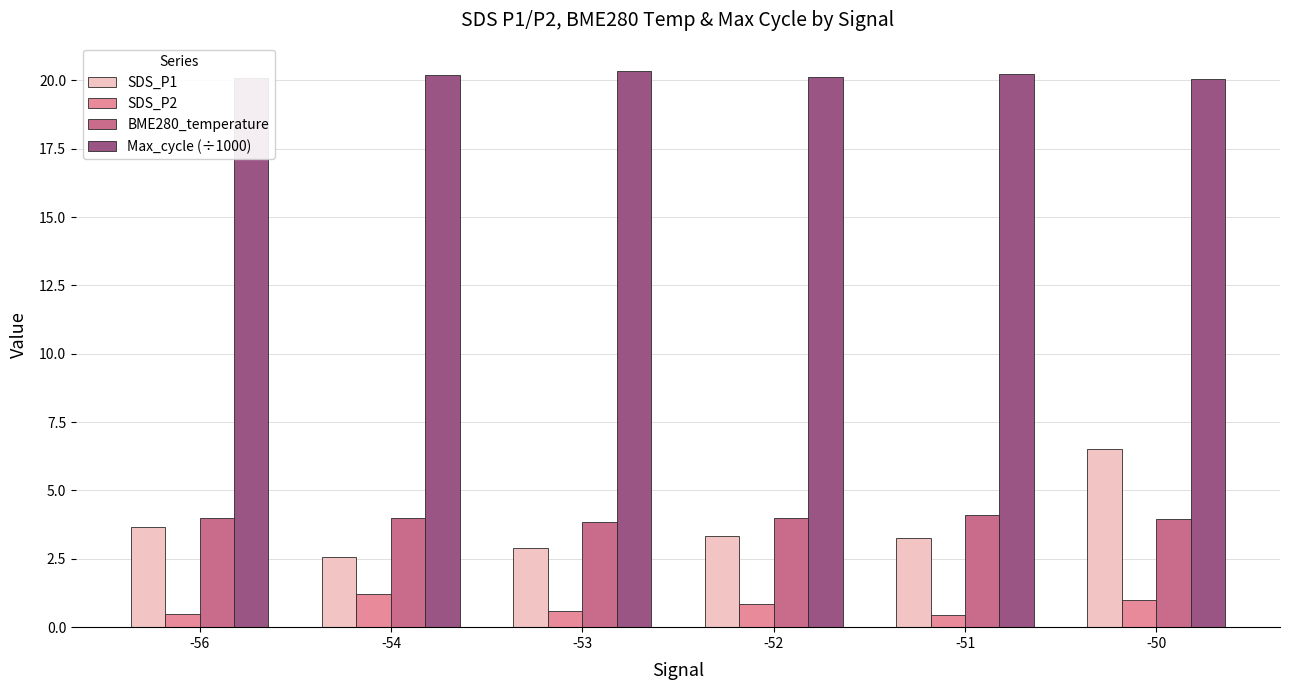

Between -52 and -50, which series saw the biggest shift?

SDS_P1